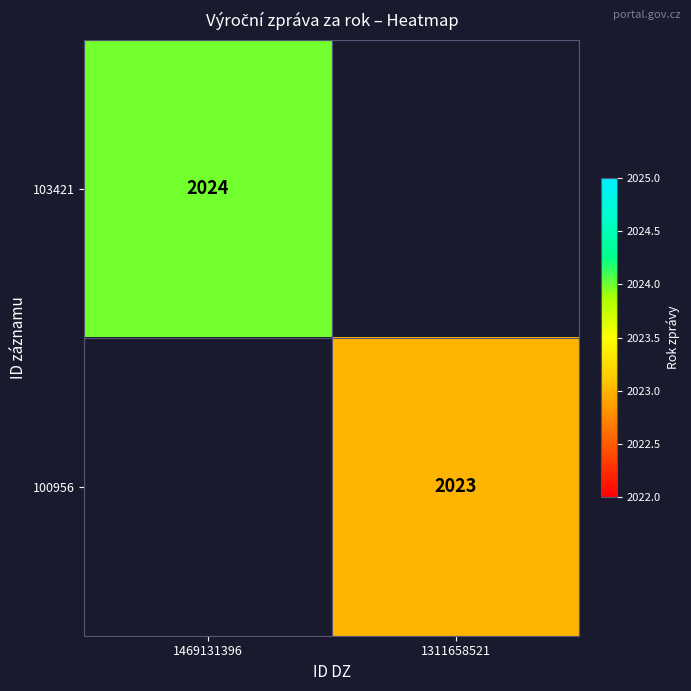

True or false: 103421 has a value of 477 at 1469131396.

False